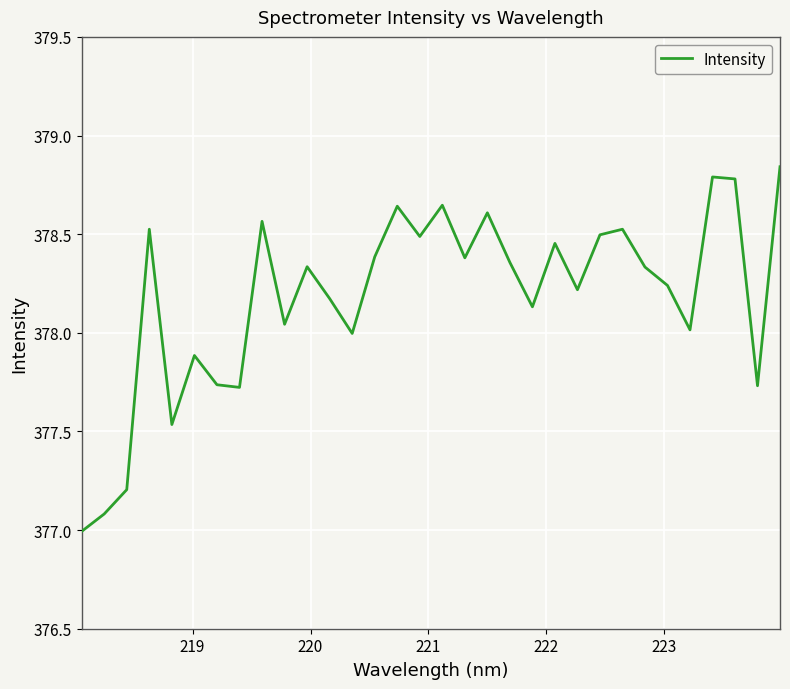

What is the smallest value displayed?

377.0